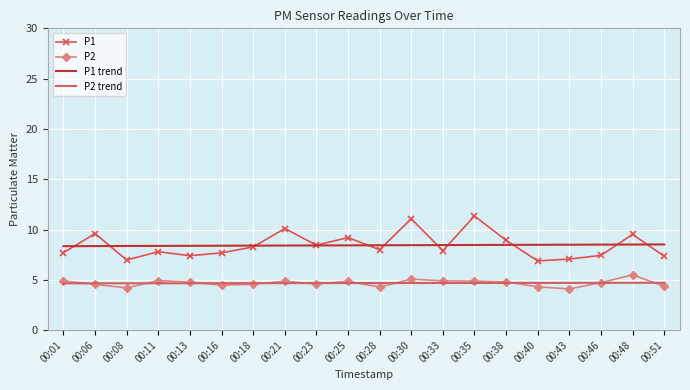

What is the difference between the P2 values at 00:08 and 00:28?

0.1